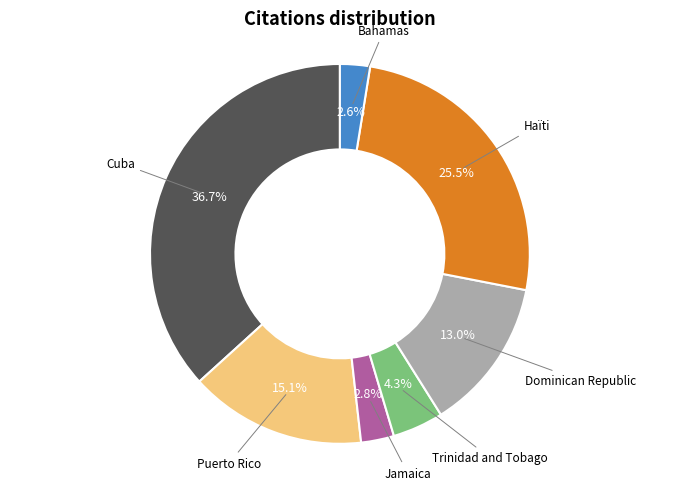

Count the number of slices in the pie.

7